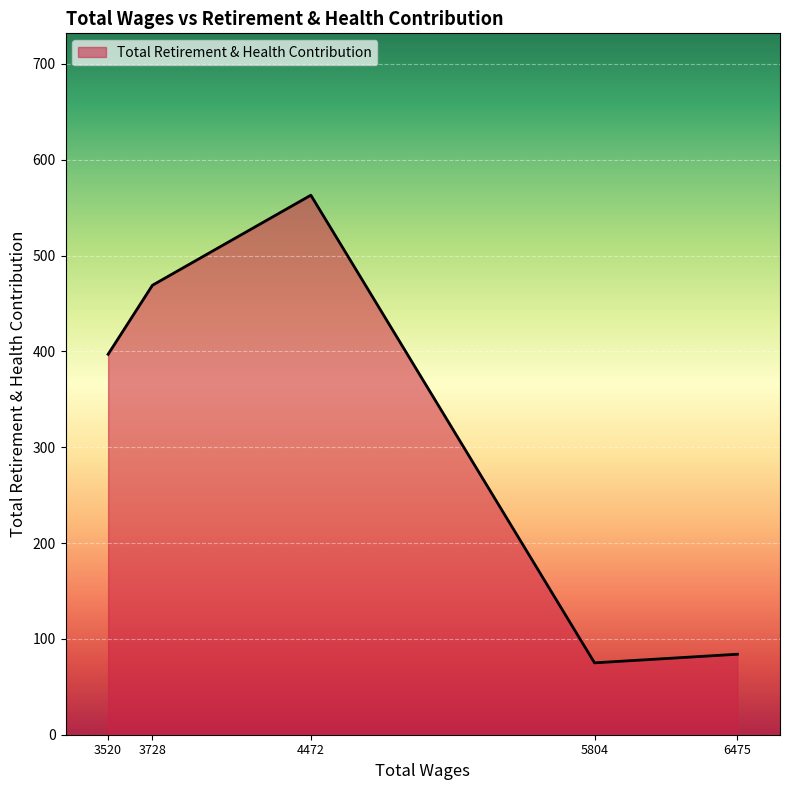

What is the difference between the maximum and minimum values?

488